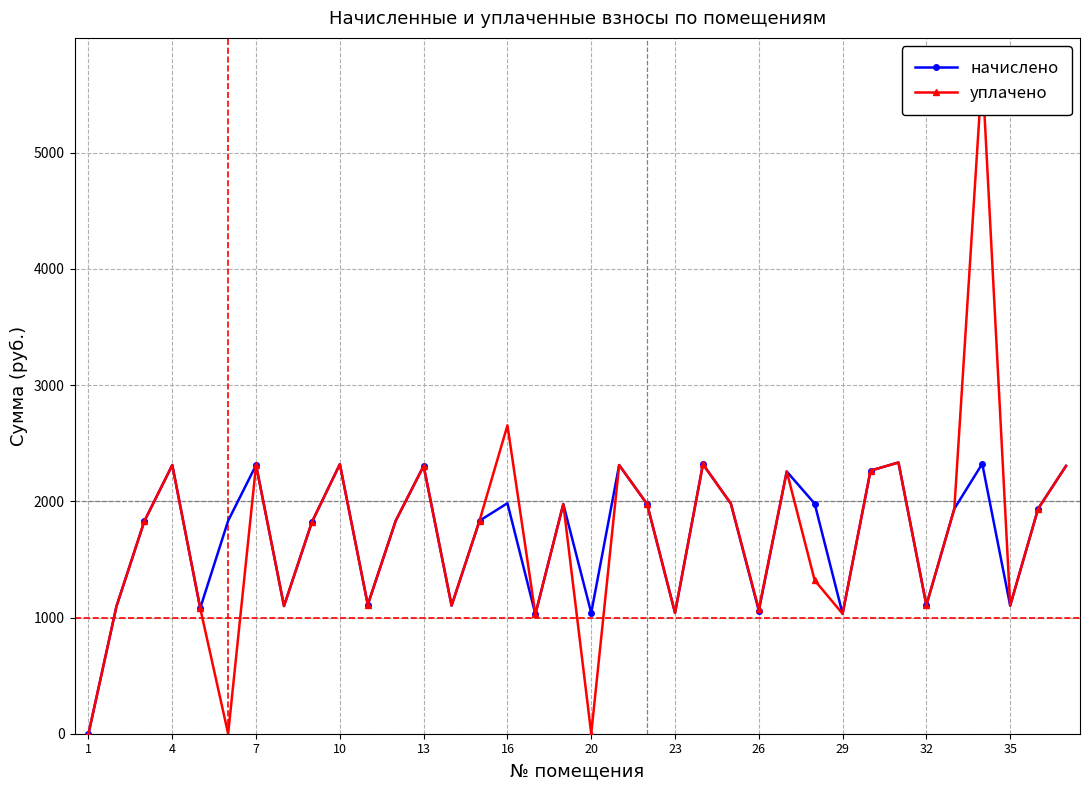

How many interior local peaks does the начислено series have?

11